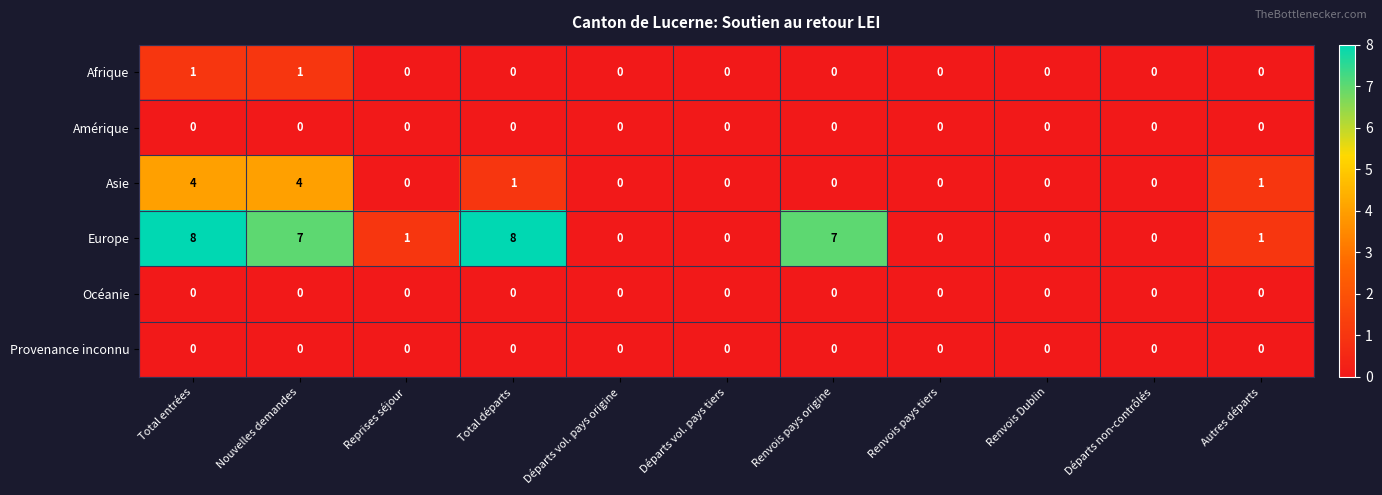

At which label does Europe first exceed 1?

Total entrées